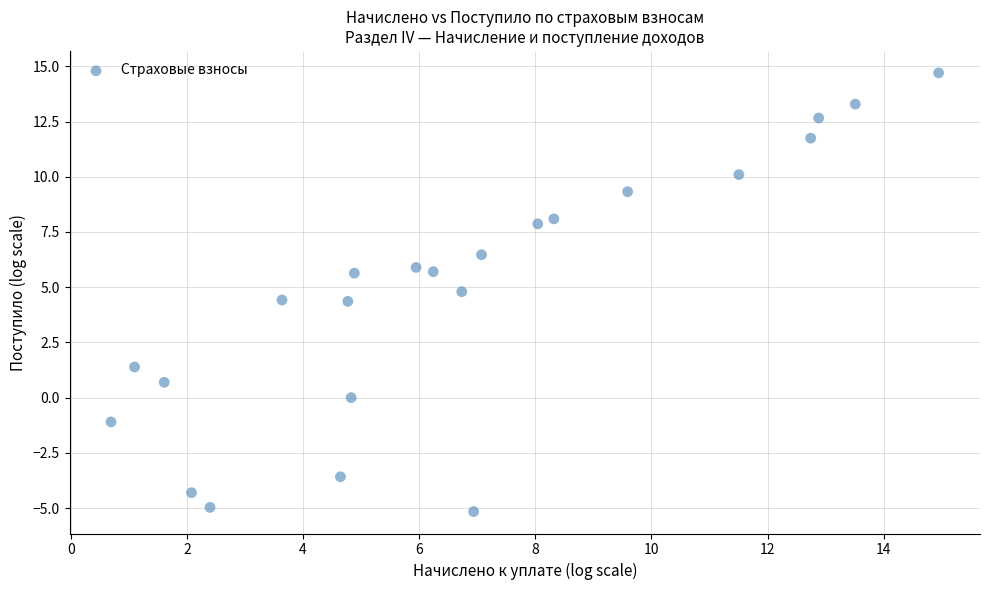

What is the range of Y values (max minus min)?

19.9